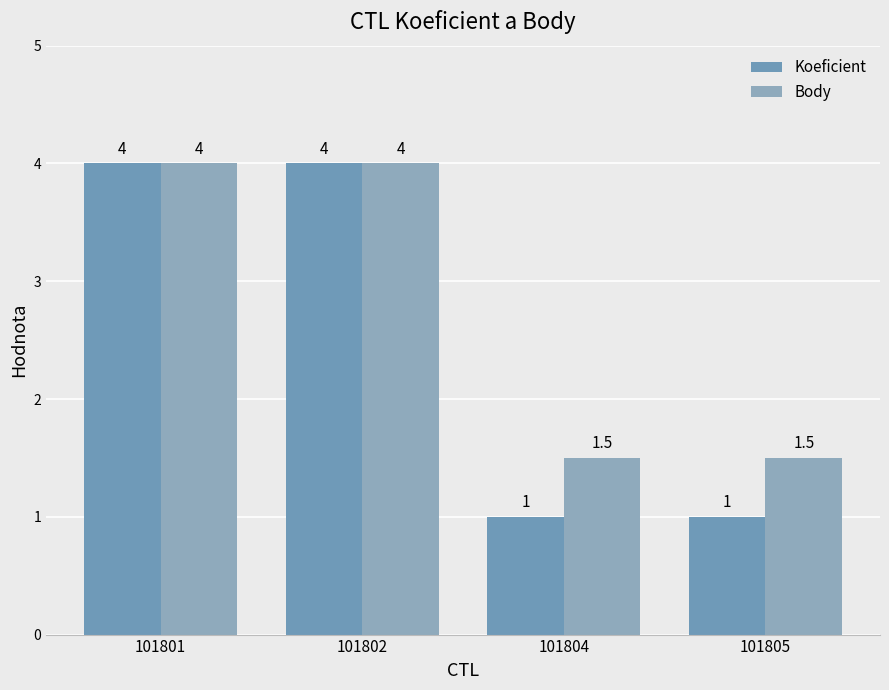

At which category is the sum across all series the highest?

101801